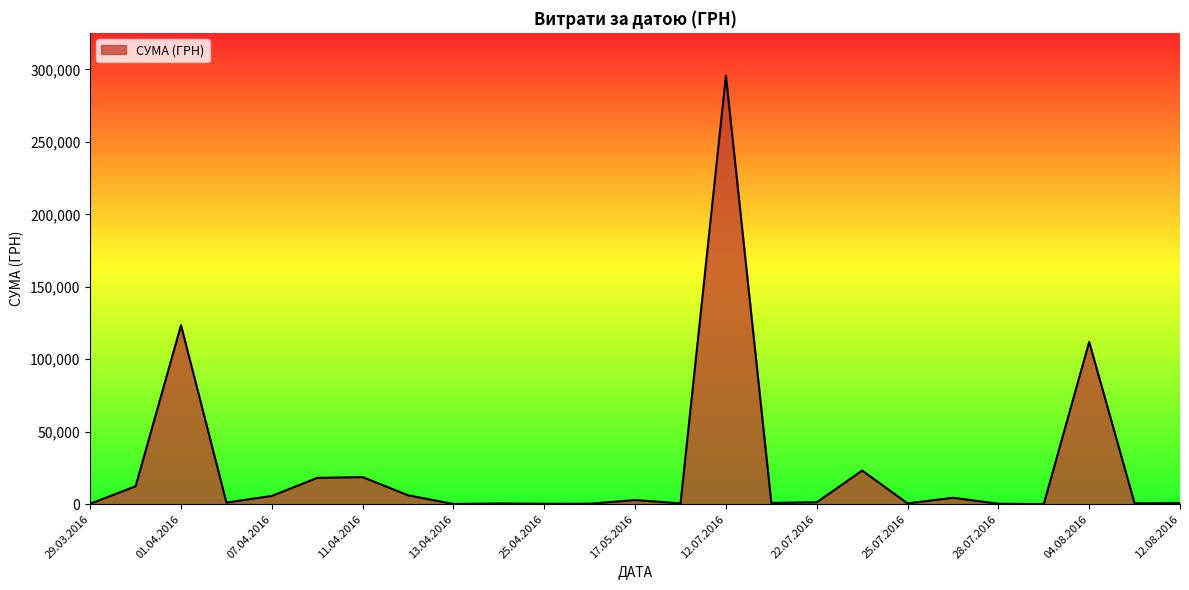

What is the greatest value displayed?

295638.6